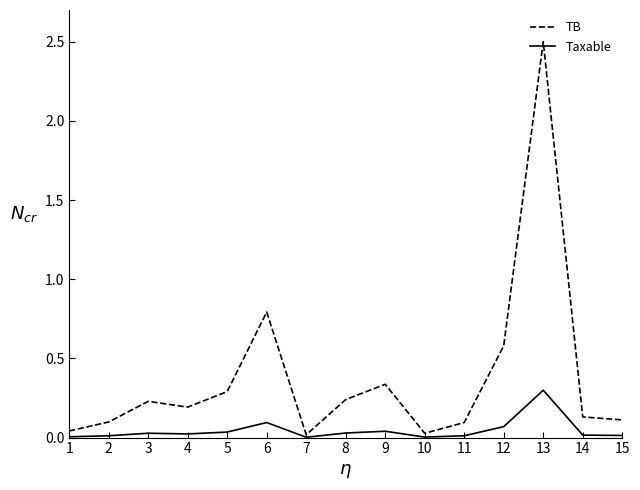

How many interior local peaks does the TB series have?

4